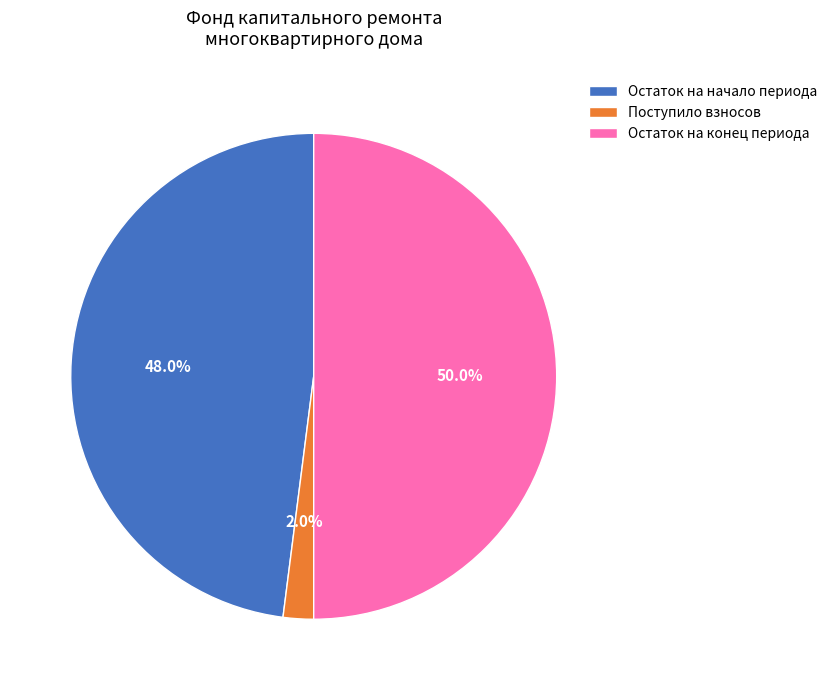

To the nearest percent, what is the difference between the largest and smallest slice percentages?

48%